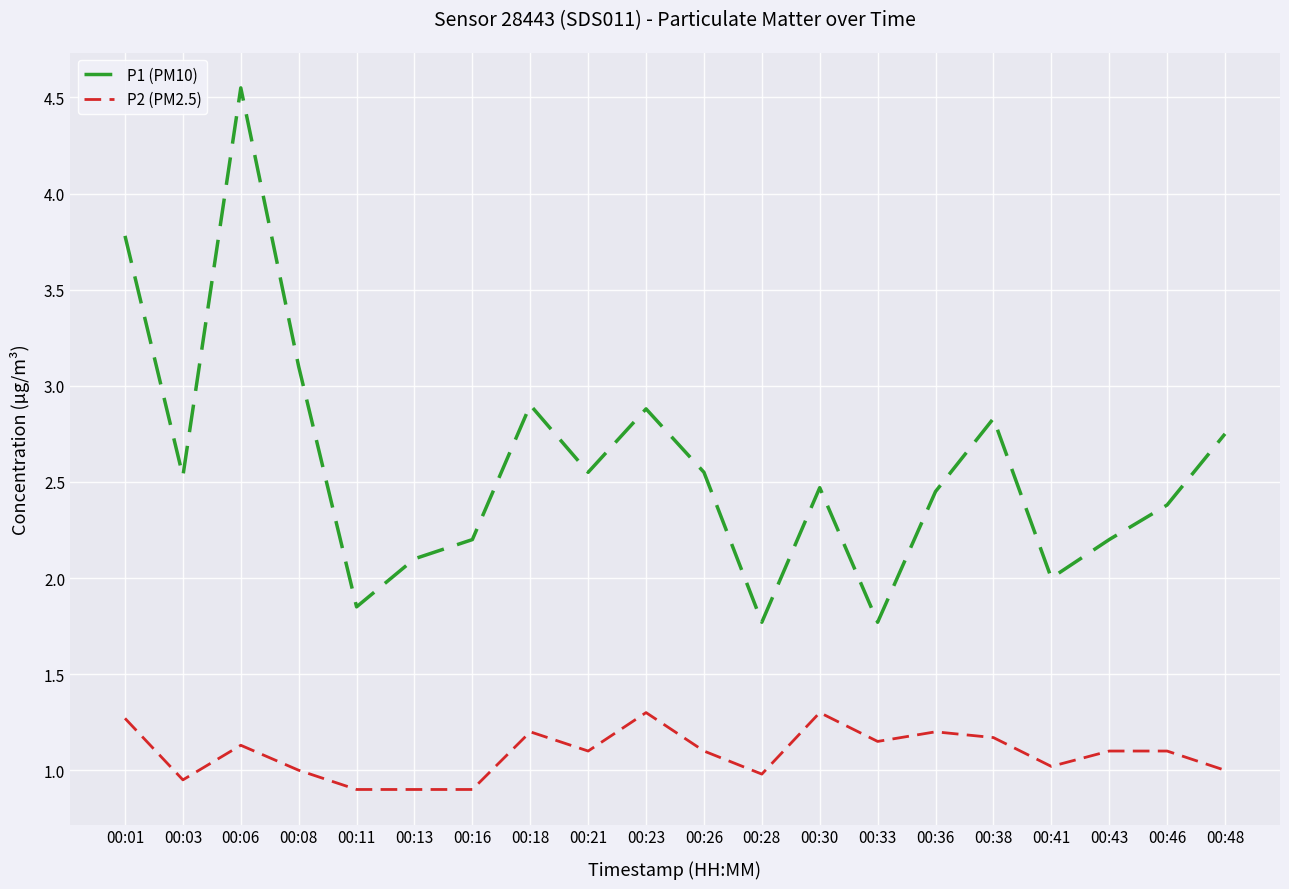

At which category is the sum across all series the highest?

00:06